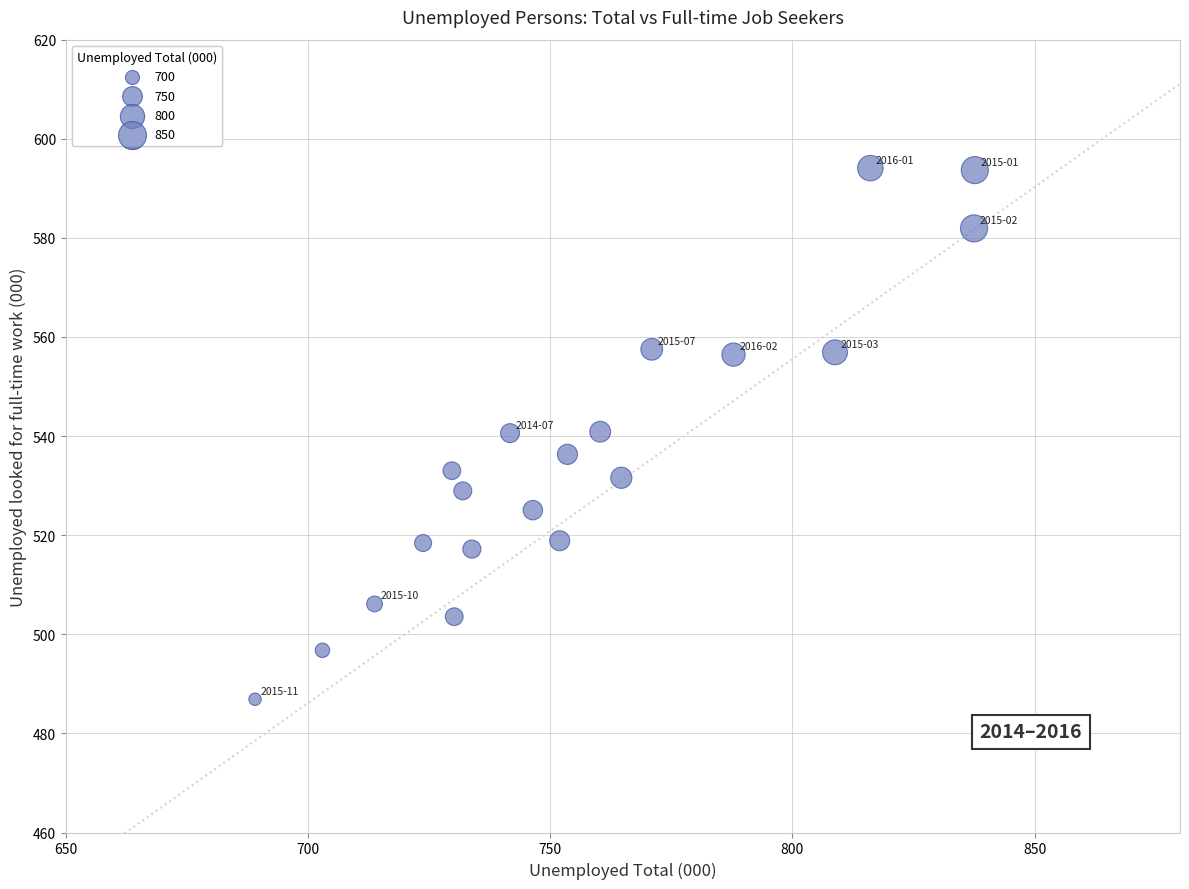

What is the range of Y values (max minus min)?

107.2